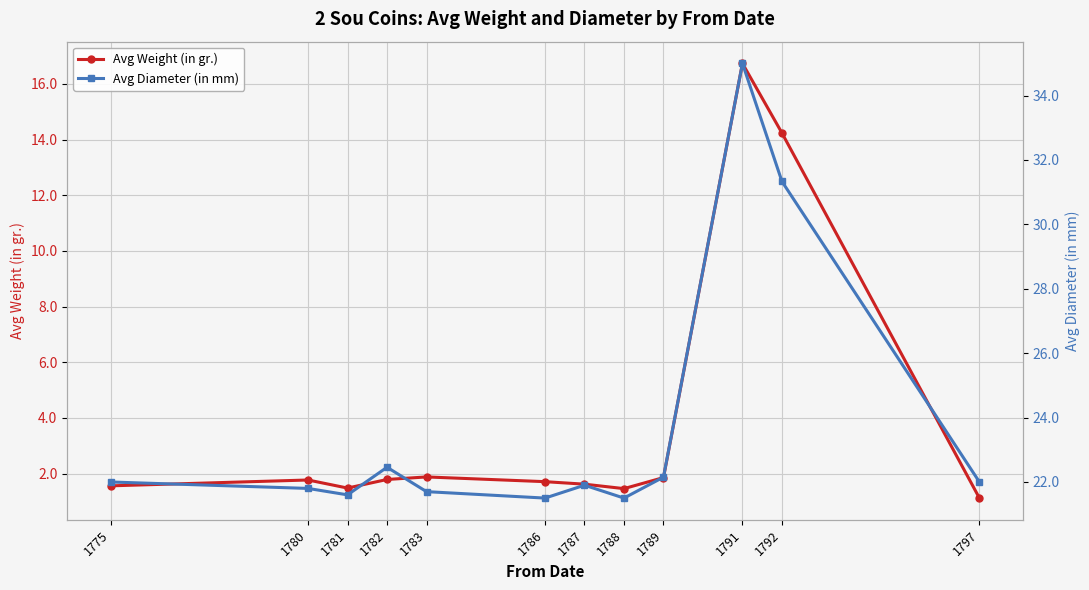

What is the total value across all series at 1783?

23.6